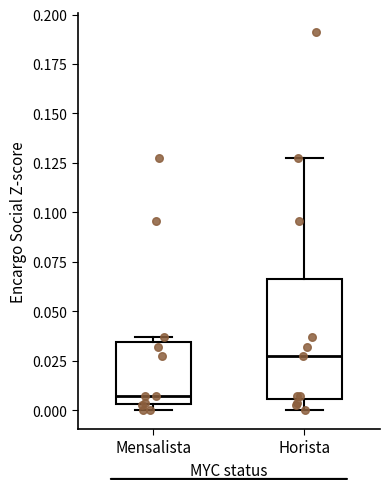

Which box has the highest median line?

Horista